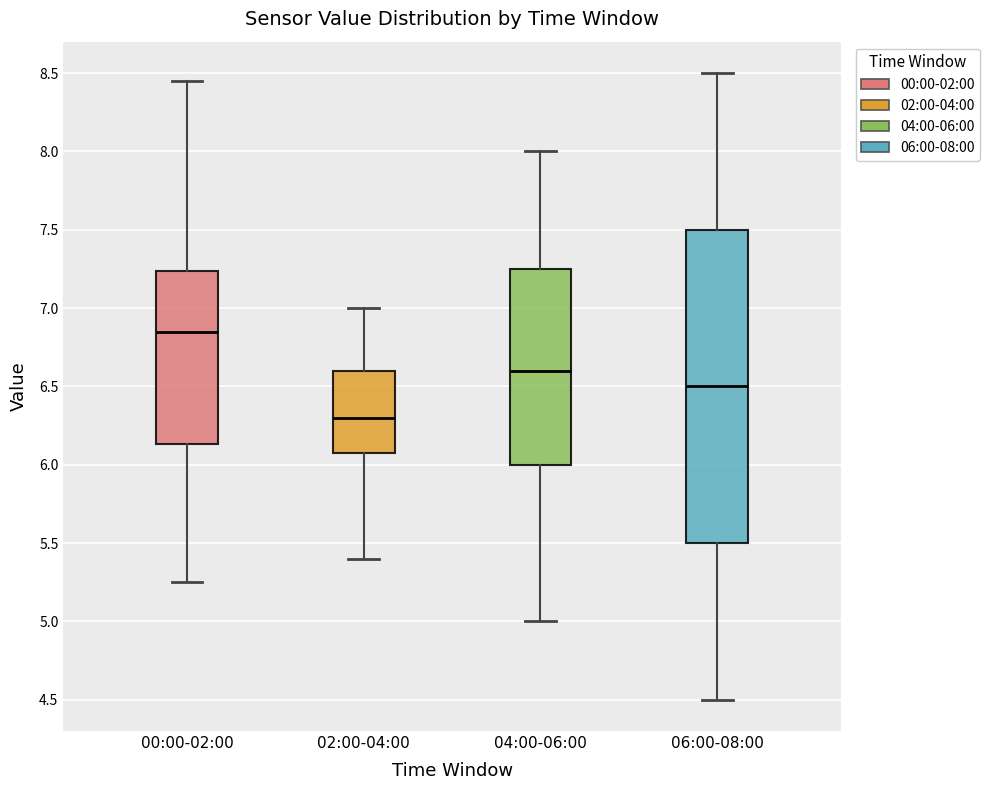

Where does the median line of the box for 00:00-02:00 sit on the y-axis? The values are not printed on the chart, so give them approximately, as read against the axis.

6.85